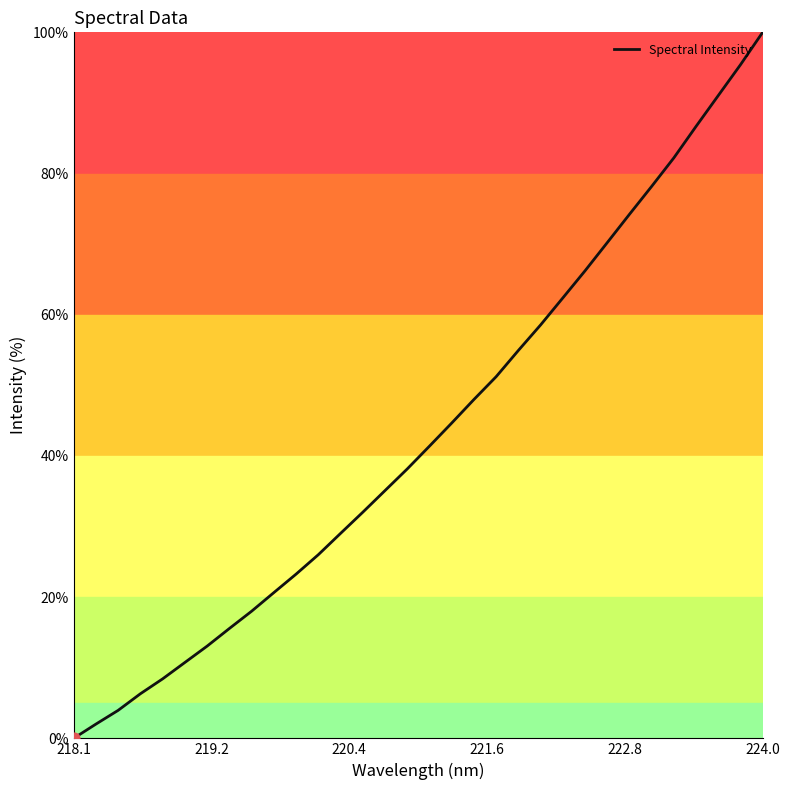

What is the difference between the maximum and minimum values?

100.0